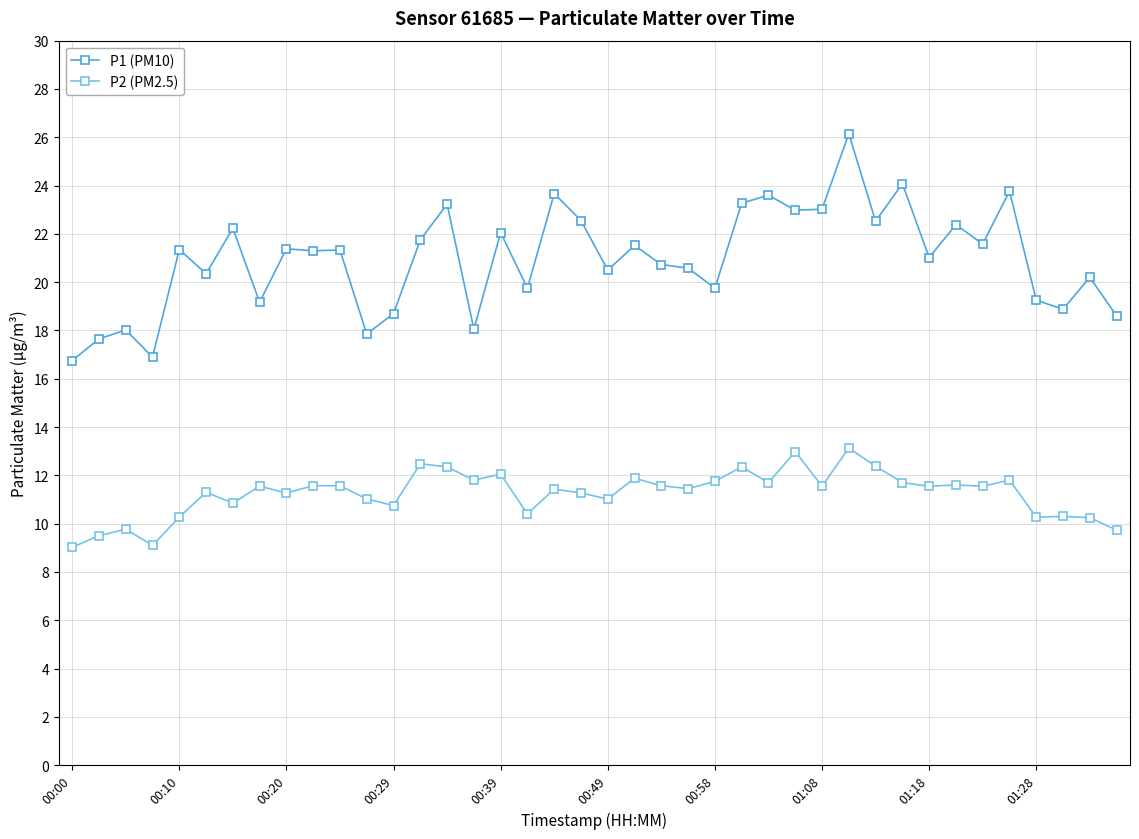

What is the difference between the maximum and minimum values in the P2 (PM2.5) series?

4.1